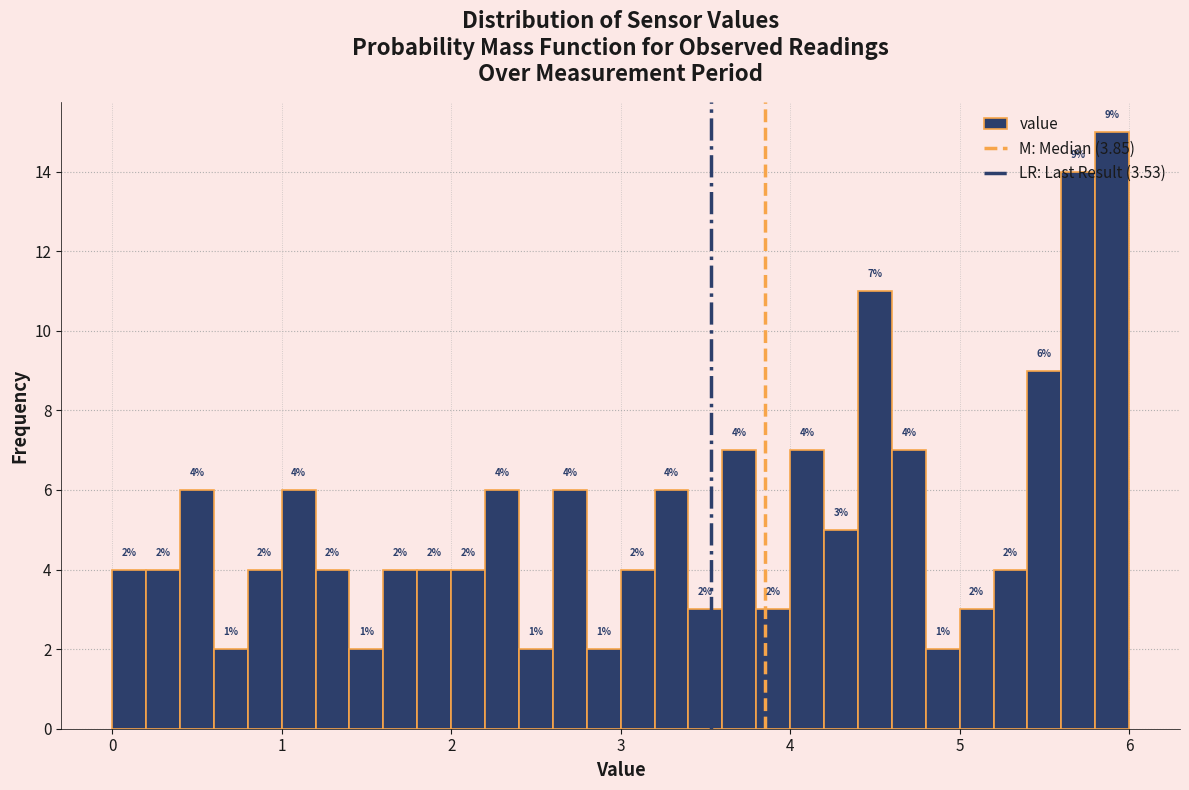

Around what value on the x-axis is the tallest bar? Give the approximate position of its centre, as read against the axis.

5.9